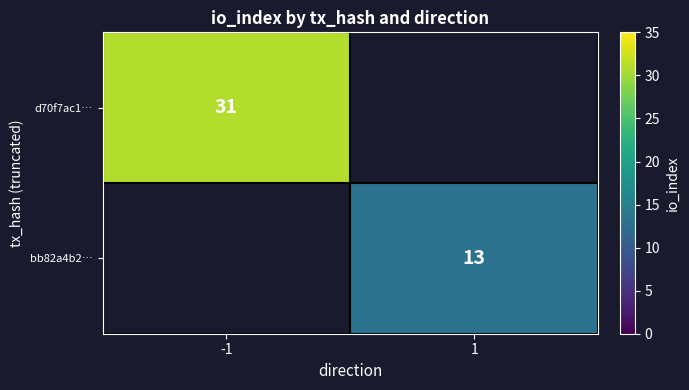

Count the number of data series in this chart.

2